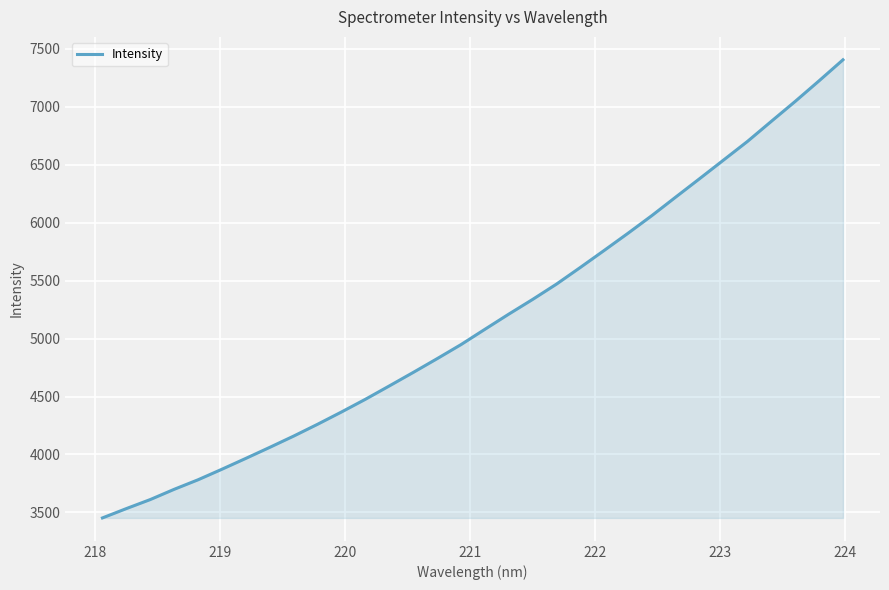

What is the difference between the second highest and second lowest values?

3691.6